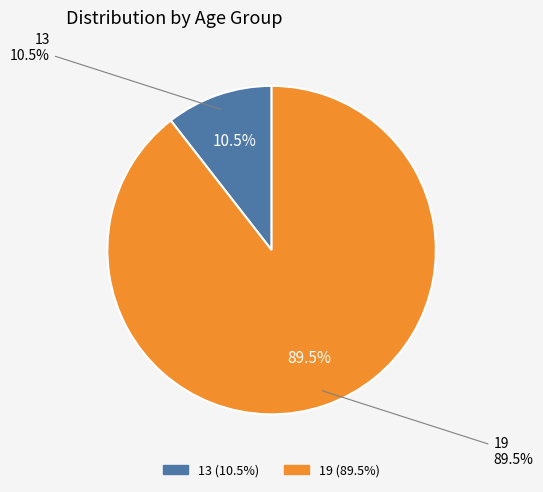

Rank the categories by value from highest to lowest.

19, 13